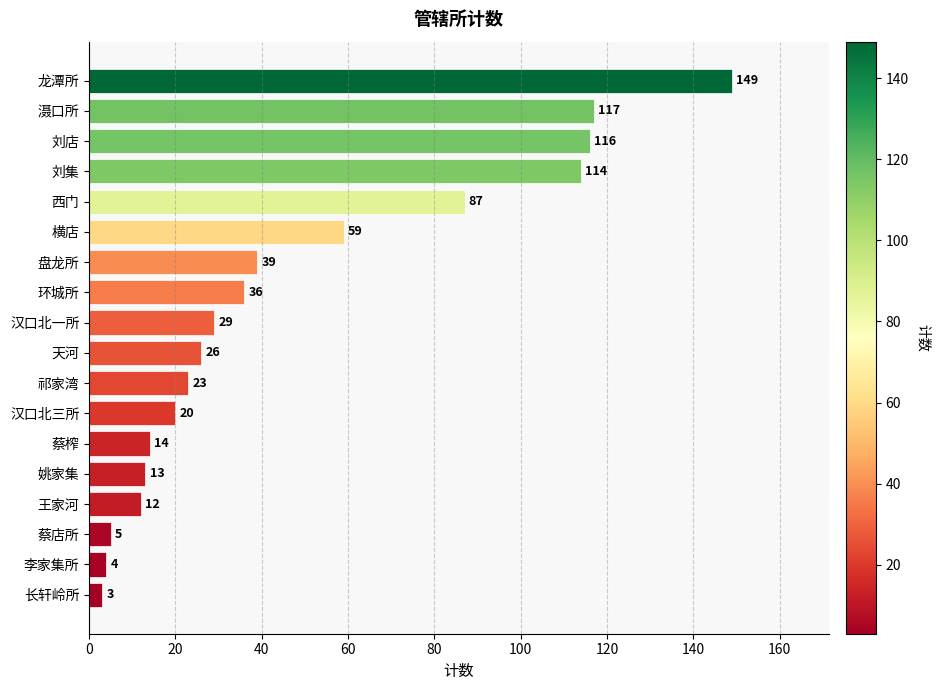

Rank the categories by value from highest to lowest.

龙潭所, 滠口所, 刘店, 刘集, 西门, 横店, 盘龙所, 环城所, 汉口北一所, 天河, 祁家湾, 汉口北三所, 蔡榨, 姚家集, 王家河, 蔡店所, 李家集所, 长轩岭所